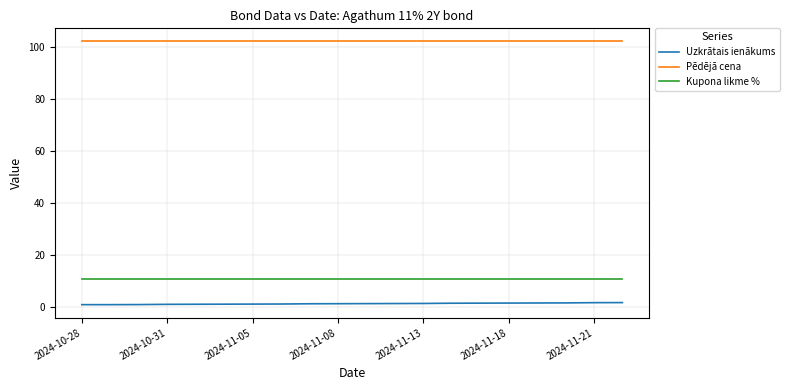

What is the maximum value for Pēdējā cena?

102.0